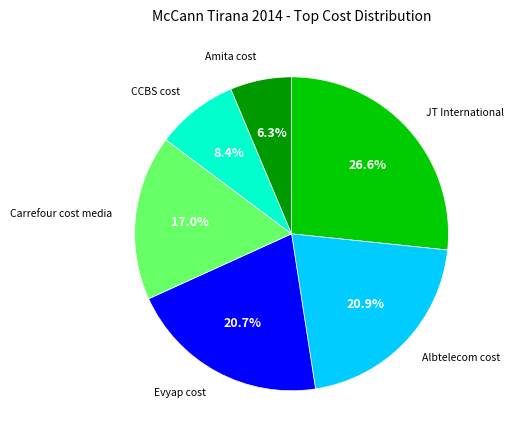

Does any single category account for the majority?

No